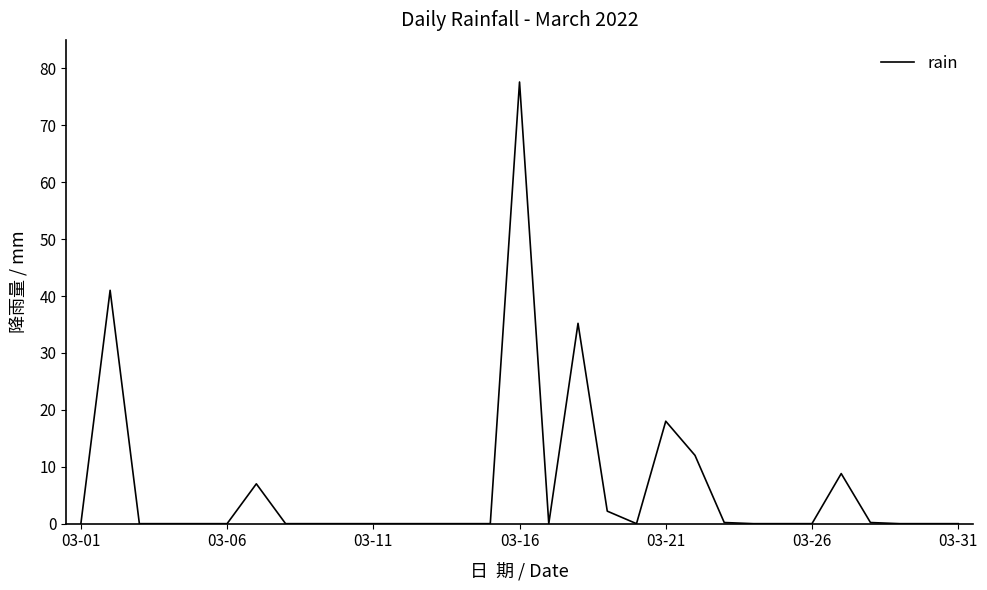

What is the greatest value displayed?

77.6